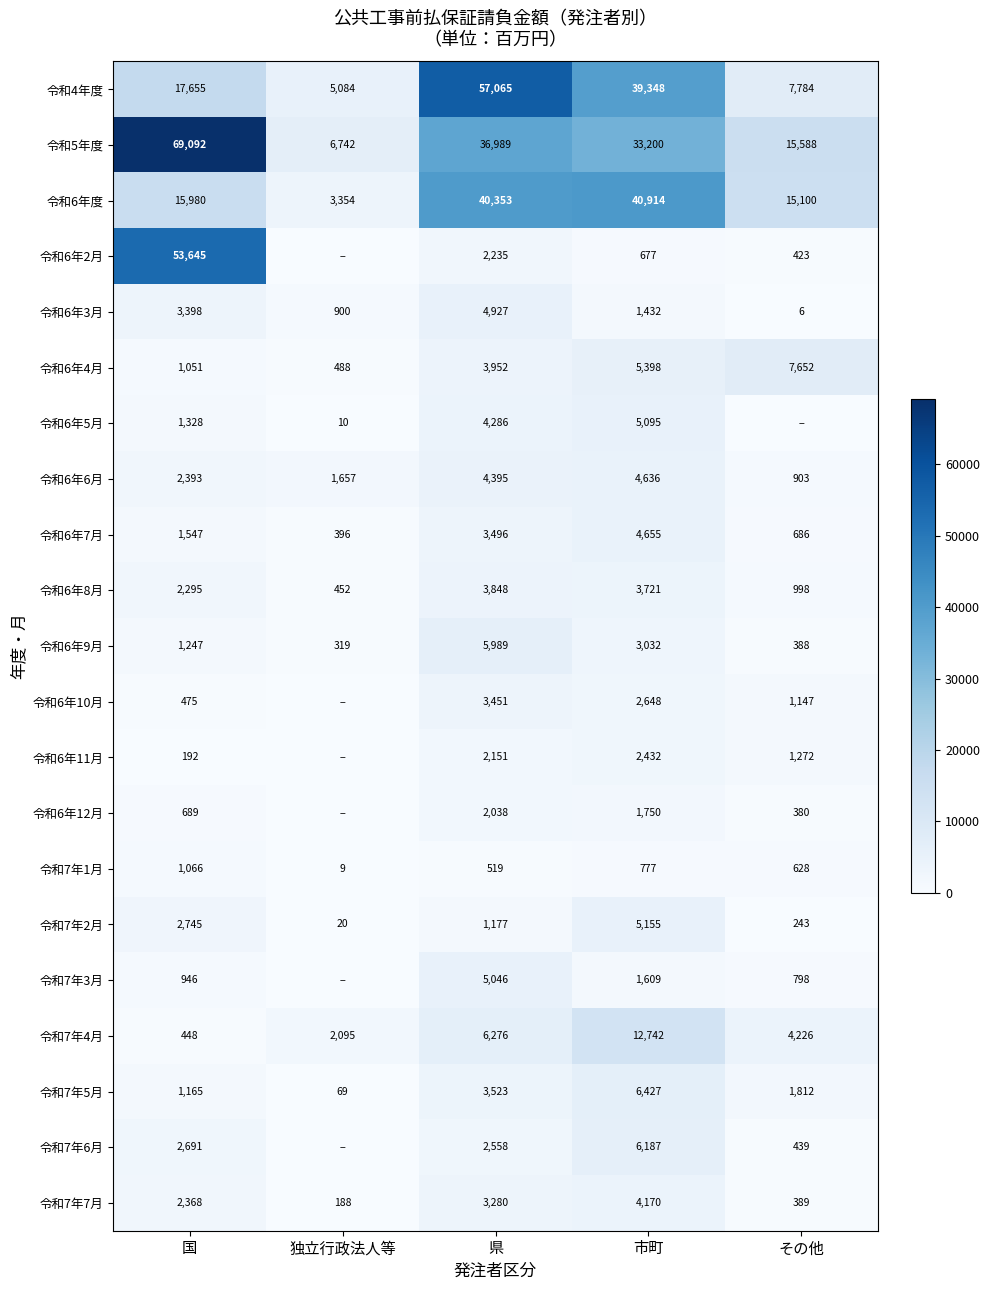

How many values in the 令和7年5月 series are below 1812?

2